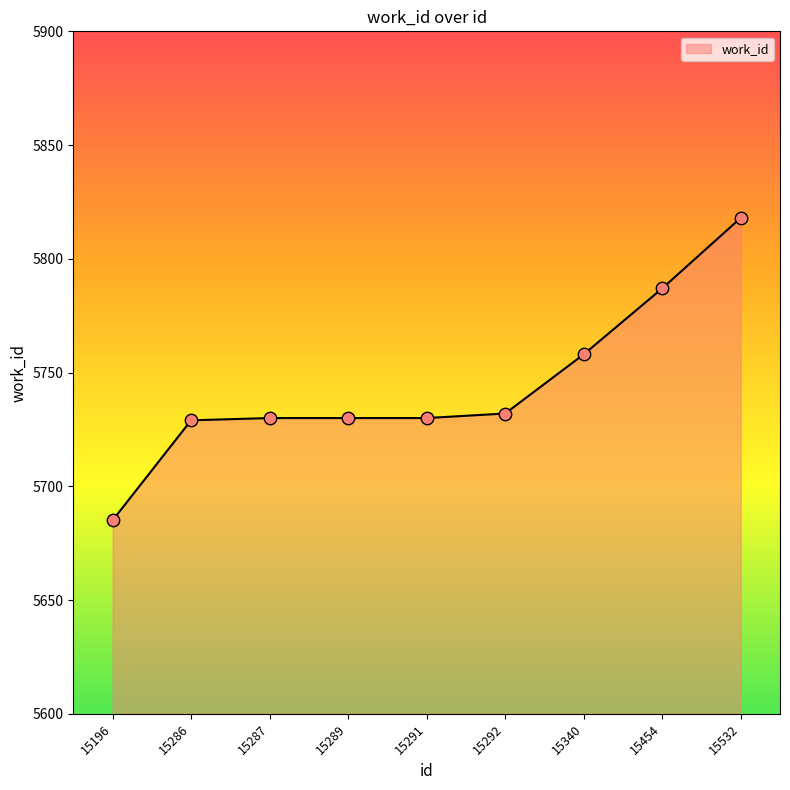

What is the ratio of the value at 15340 to the value at 15287?

1.0